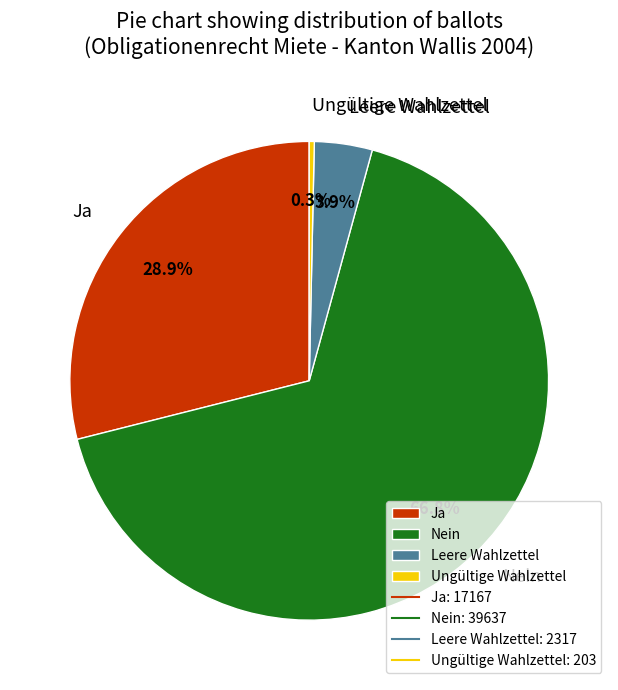

Between Ungültige Wahlzettel and Ja, which is larger?

Ja